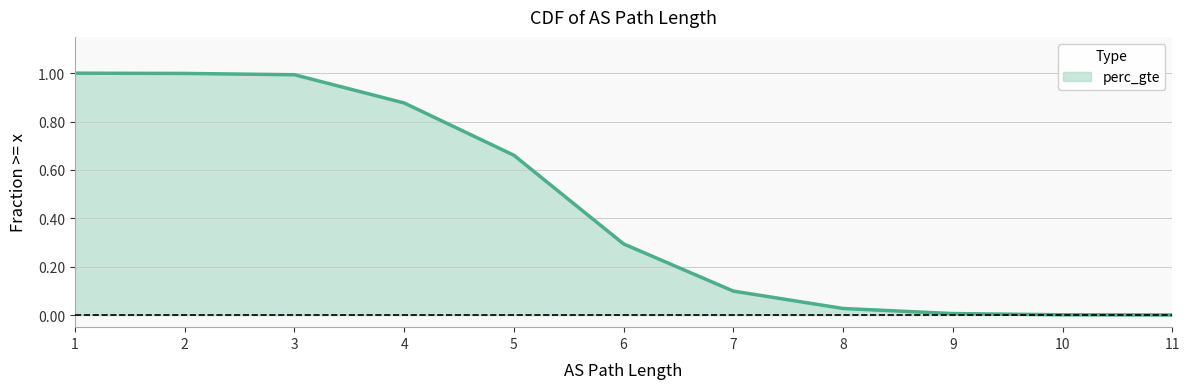

What value does the data have at 3?

1.0